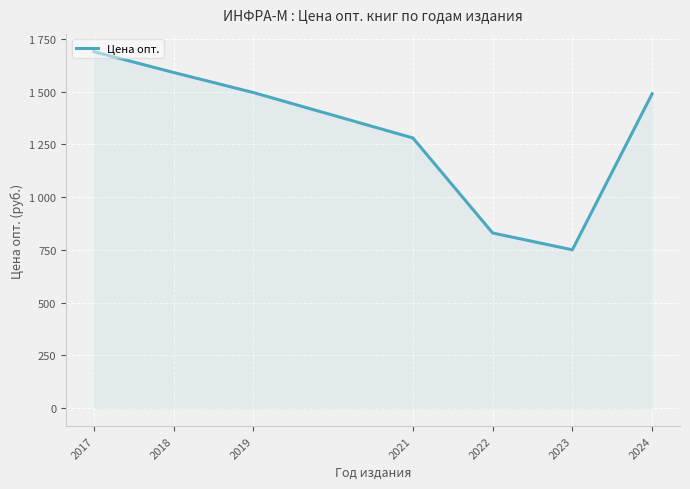

Does the chart display data point markers on the line(s)?

No